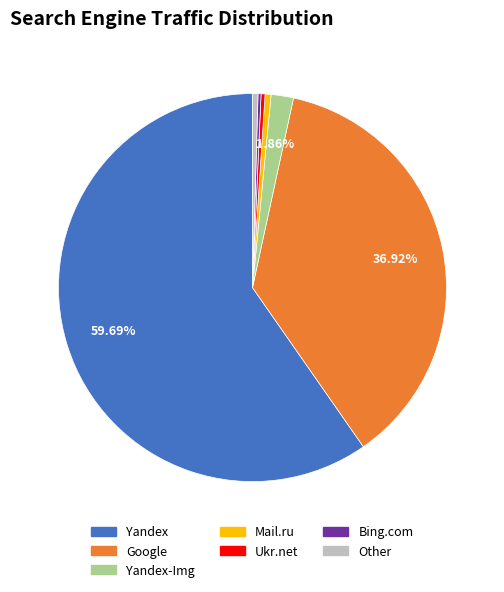

Is there any slice that represents more than half of the pie?

Yes